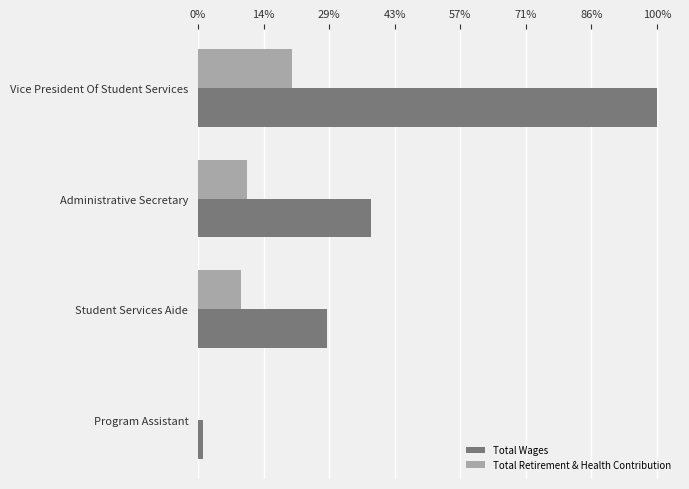

Rank the series by their maximum value, from lowest to highest.

Total Retirement & Health Contribution, Total Wages